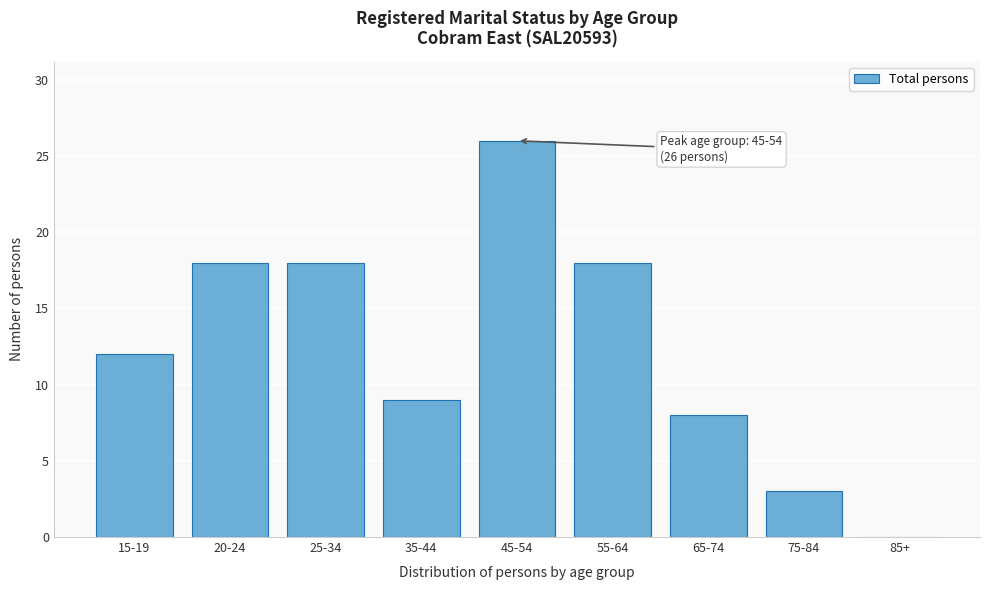

Reading left to right, what are all the values shown in this chart?

15-19=12	20-24=18	25-34=18	35-44=9	45-54=26	55-64=18	65-74=8	75-84=3	85+=0